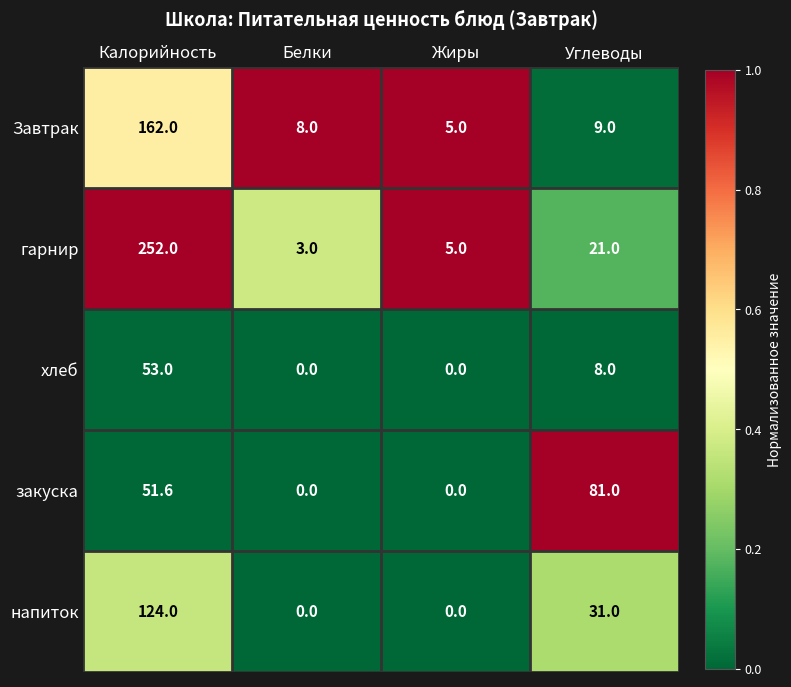

Reading left to right, what are all the values shown in this chart?

Завтрак: 162.0	8.0	5.0	9.0
гарнир: 252.0	3.0	5.0	21.0
хлеб: 53.0	0.0	0.0	8.0
закуска: 51.6	0.0	0.0	81.0
напиток: 124.0	0.0	0.0	31.0